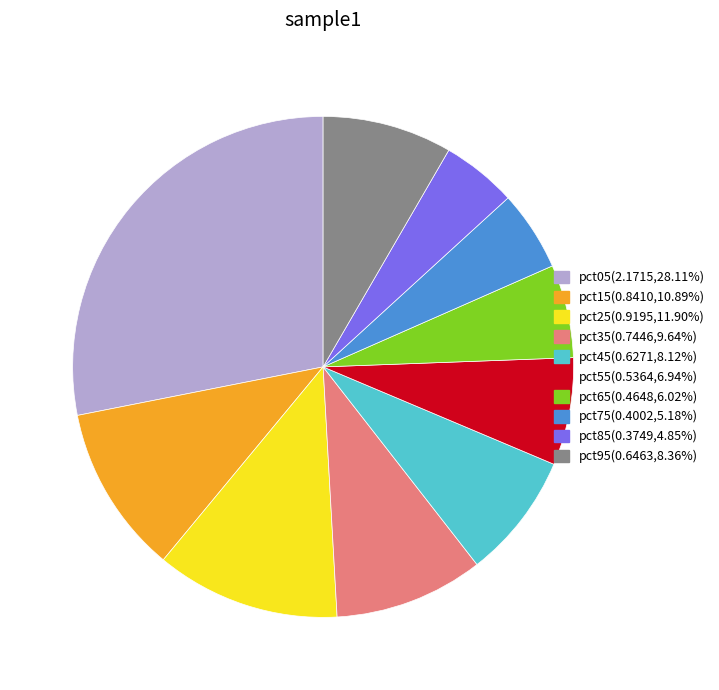

Which category has the biggest portion of the pie?

pct05